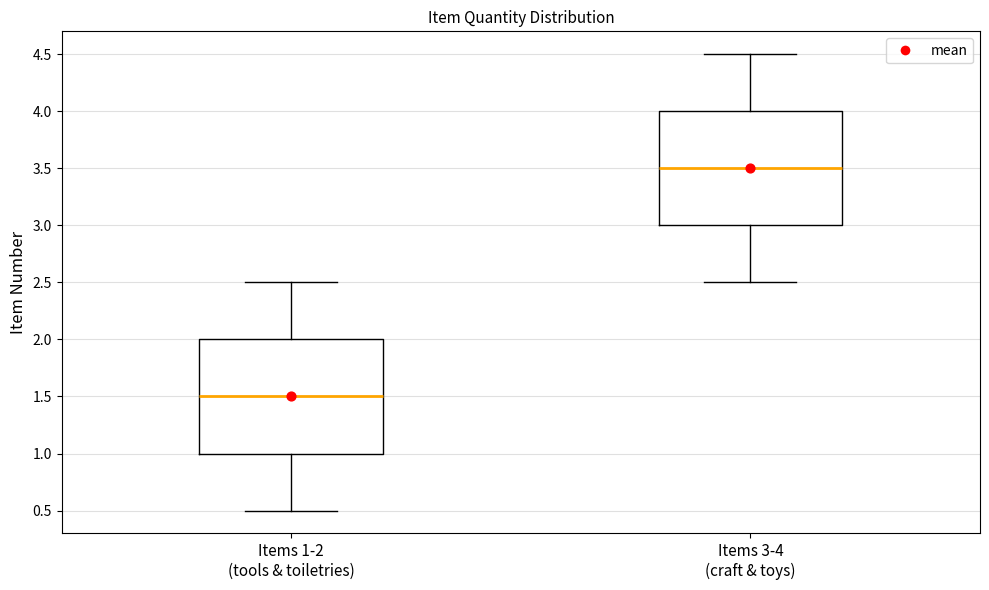

Reading left to right, read every box against the y-axis: the position of its median line, the range the box covers, and the ends of its whiskers. The values are not printed on the chart, so give them approximately, as read against the axis.

Items 1-2 (tools & toiletries): median 1.5, box 1.0 to 2.0, whiskers 0.5 to 2.5
Items 3-4 (craft & toys): median 3.5, box 3.0 to 4.0, whiskers 2.5 to 4.5